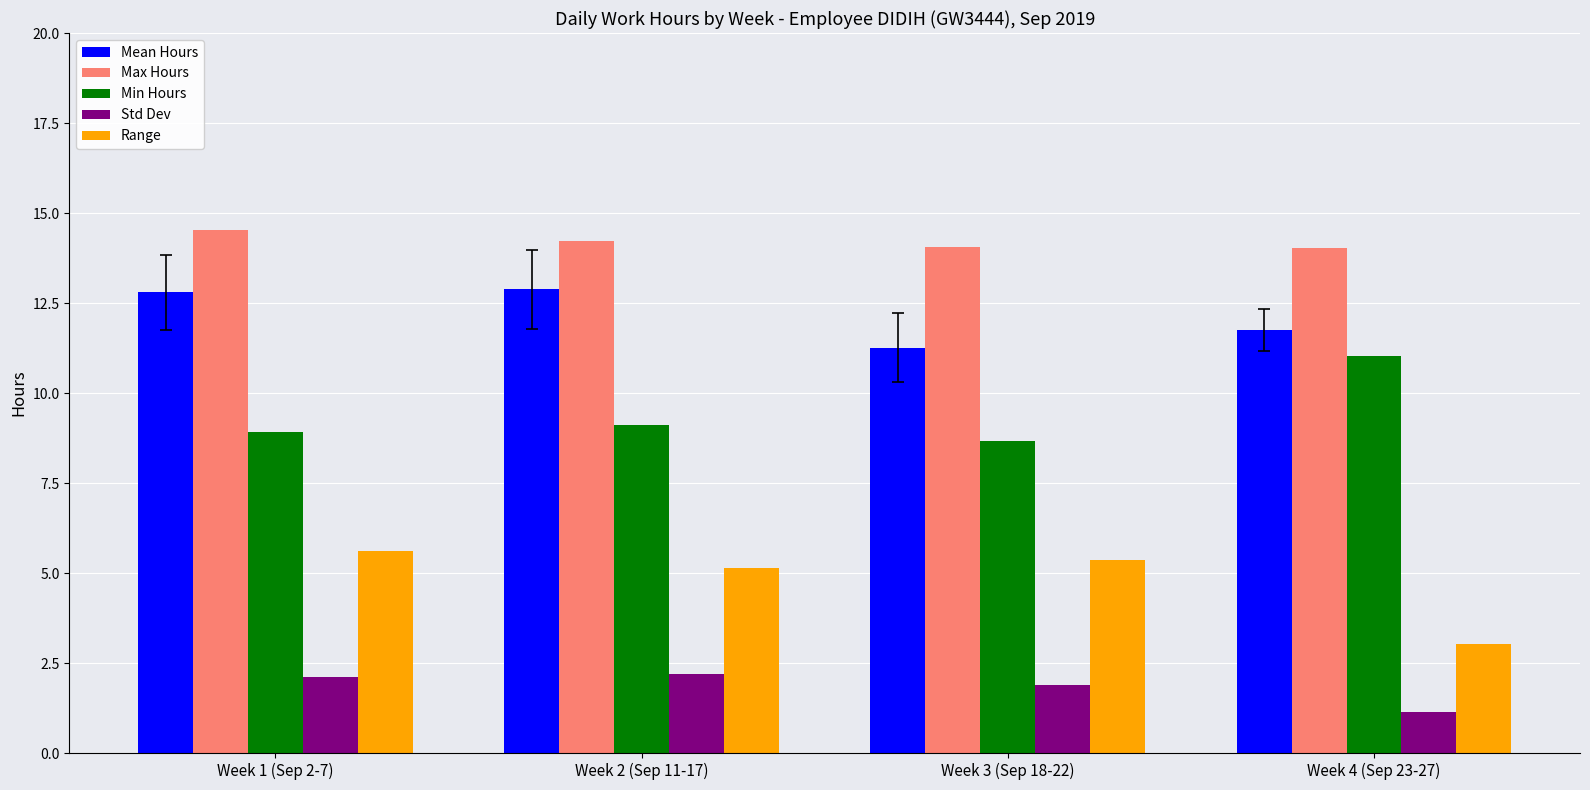

How many distinct data groups are displayed?

5